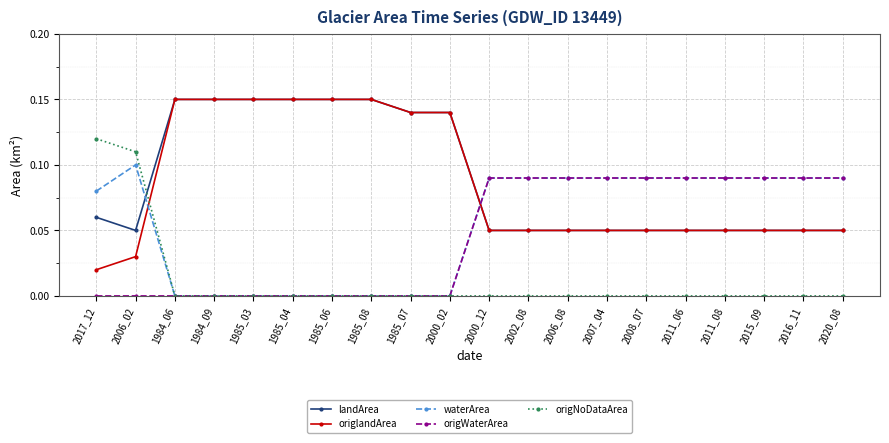

How many intersections are there between origlandArea and origWaterArea?

1